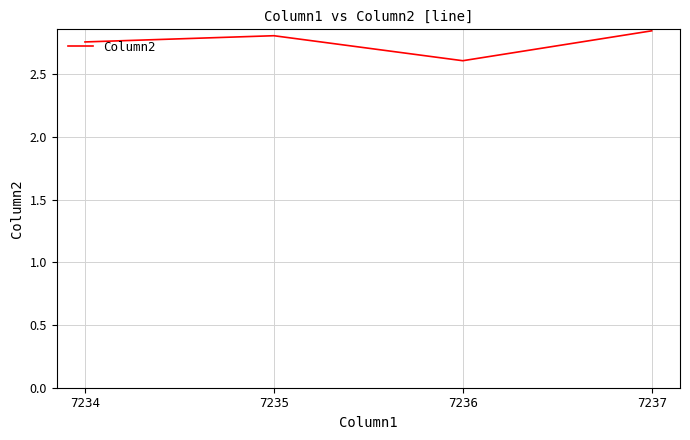

What is the minimum value shown in the chart?

2.6